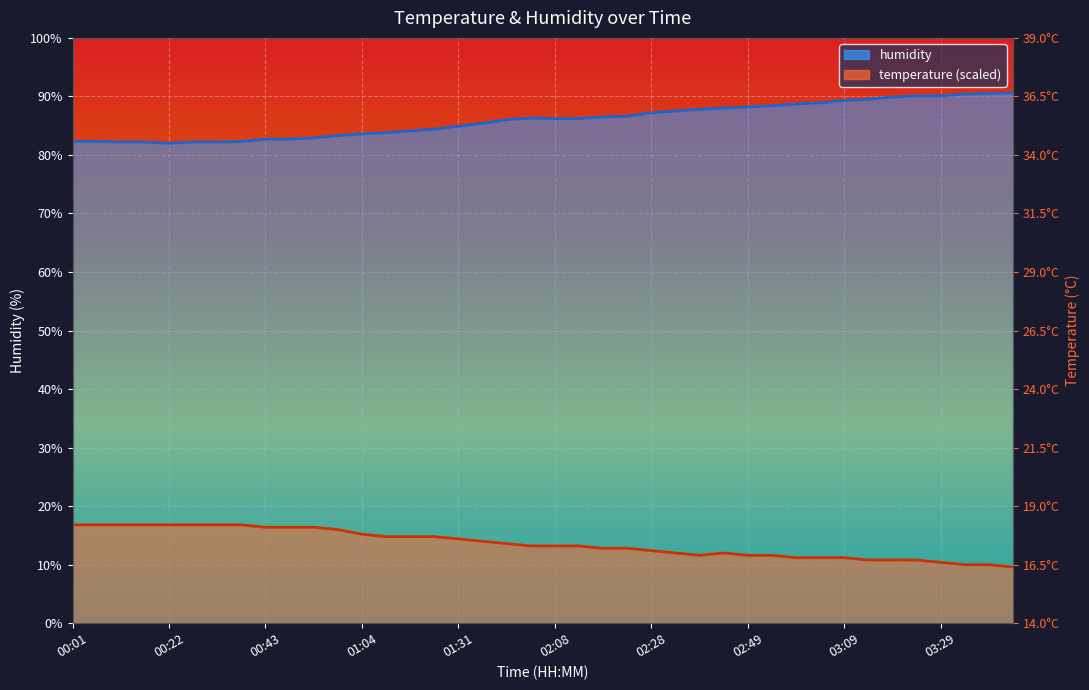

What is the maximum value shown in the chart?

90.6